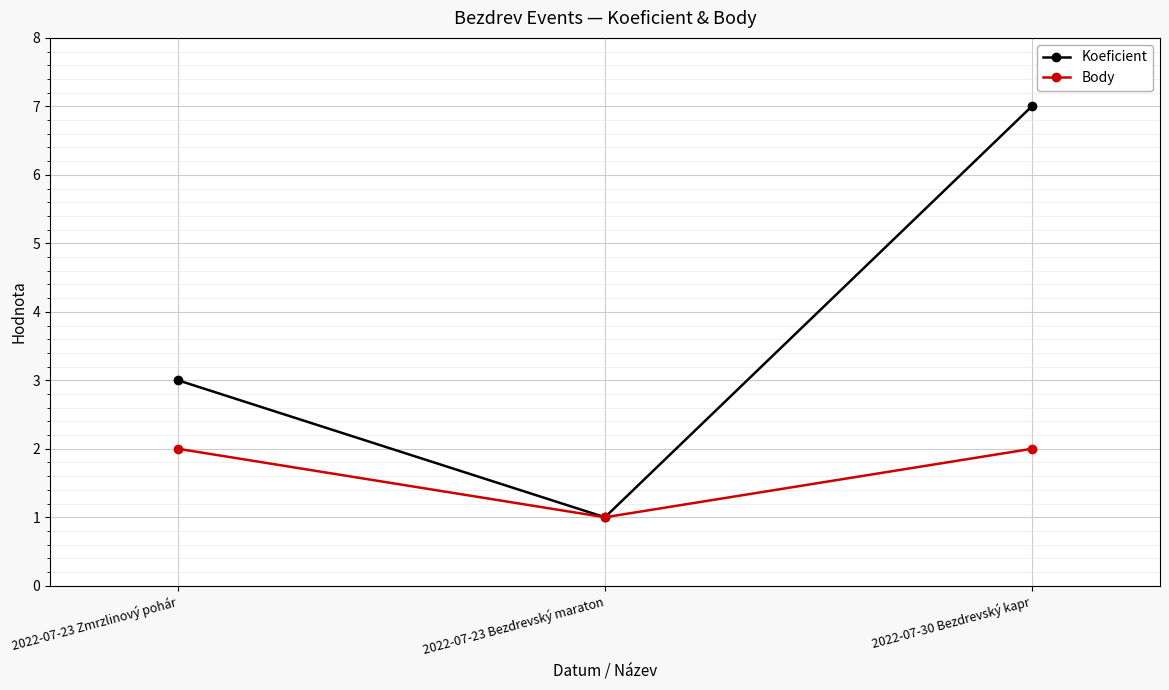

How many Body values are between 1 and 2?

3